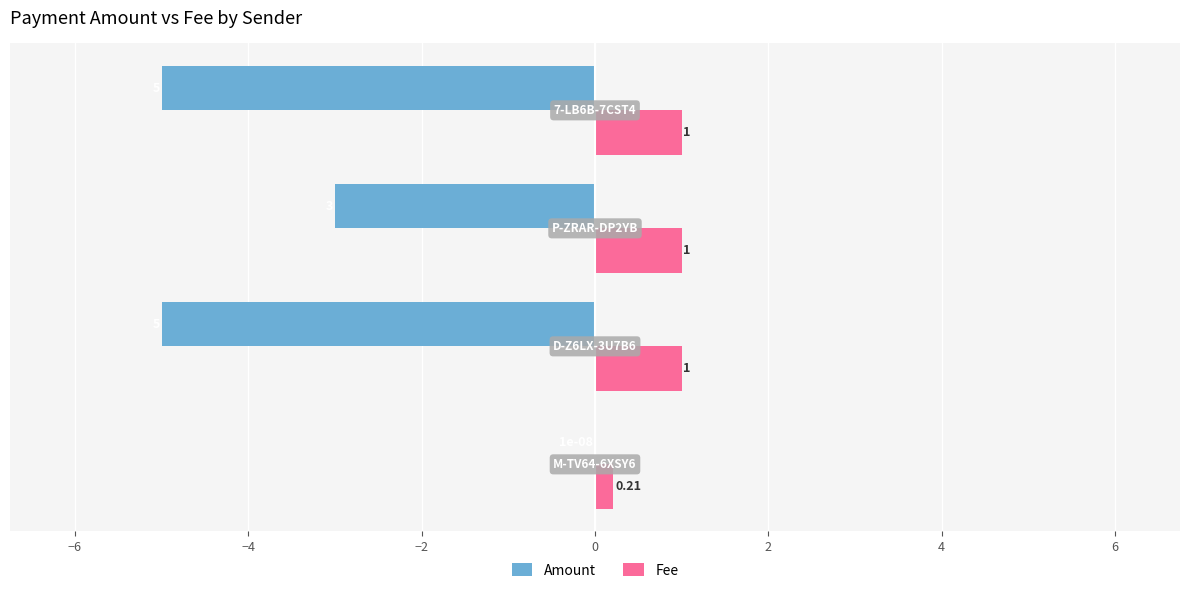

Which series has the widest spread of values?

Amount